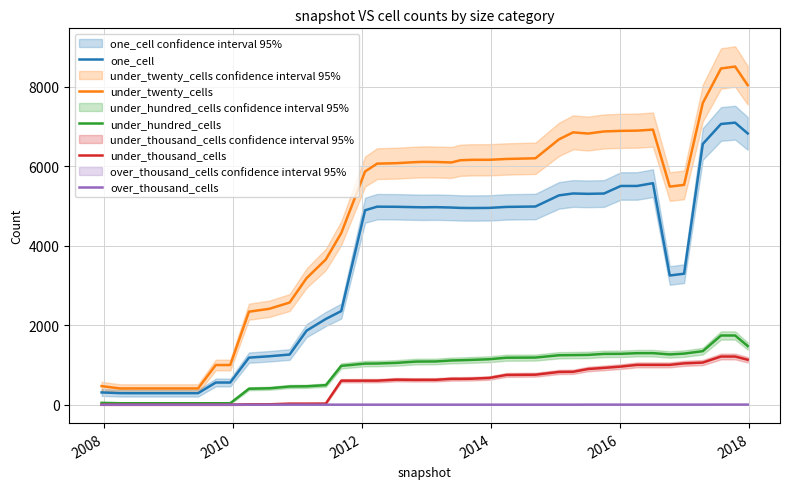

List the series in order of their peak value, highest first.

under_twenty_cells, one_cell, under_hundred_cells, under_thousand_cells, over_thousand_cells